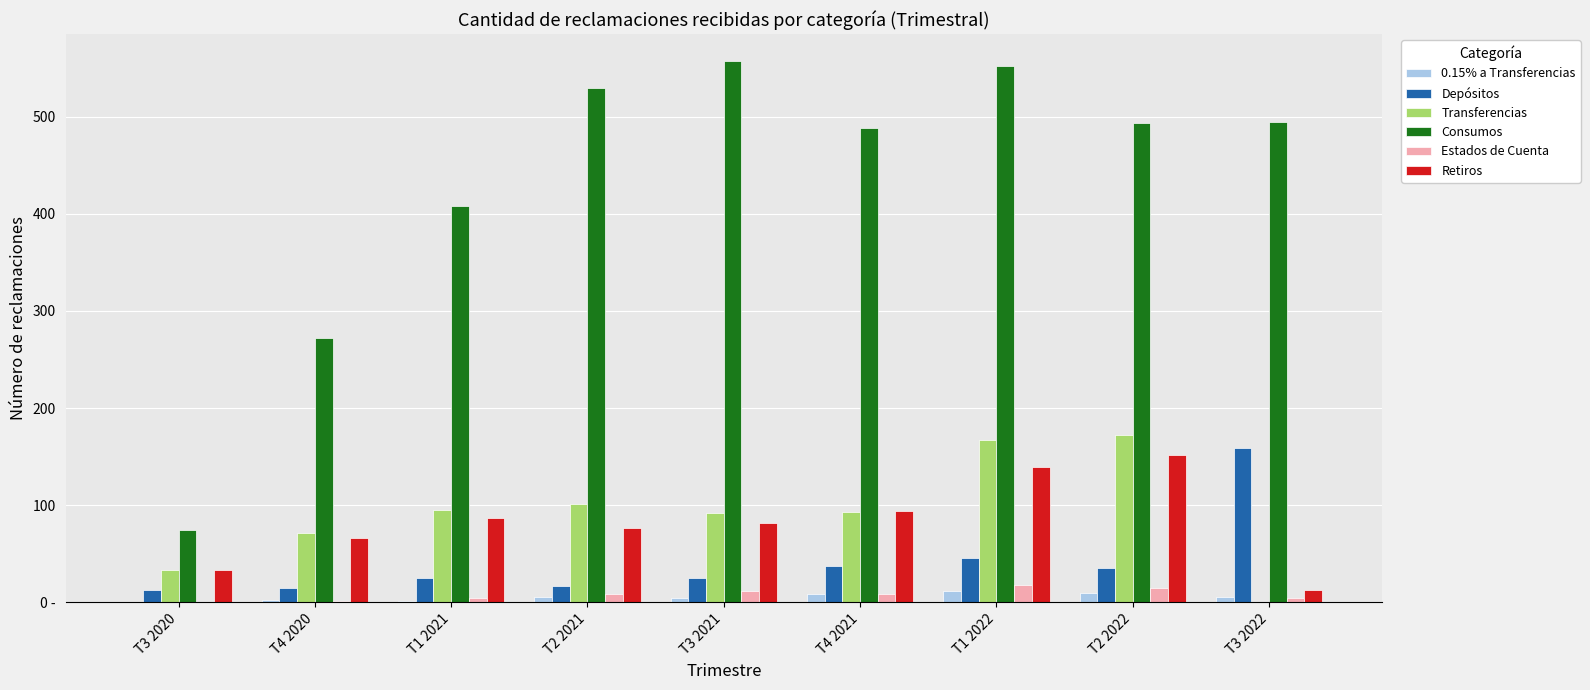

Are the bars grouped side by side (vs. stacked)?

Yes